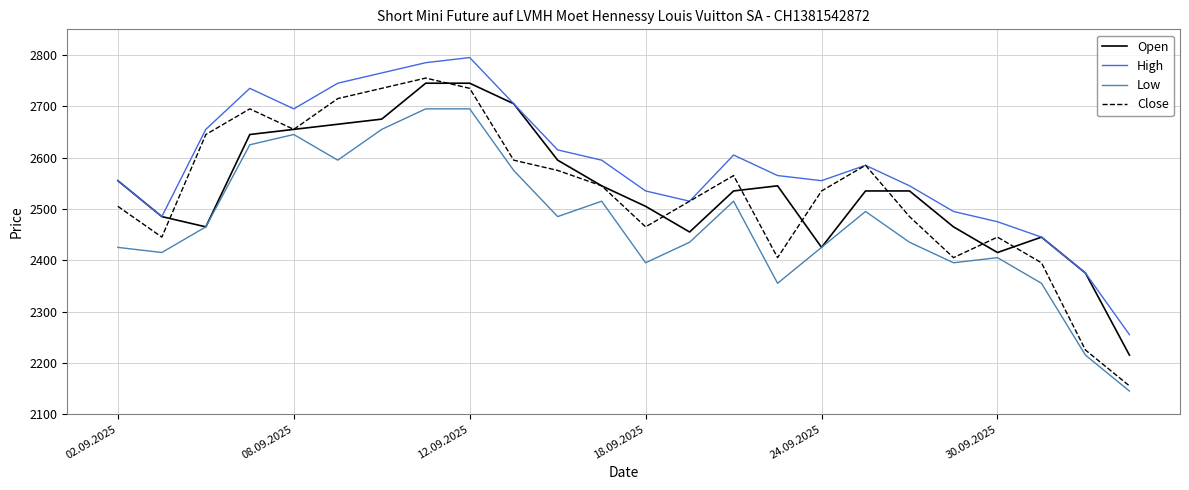

Which series has the largest range (max minus min)?

Close